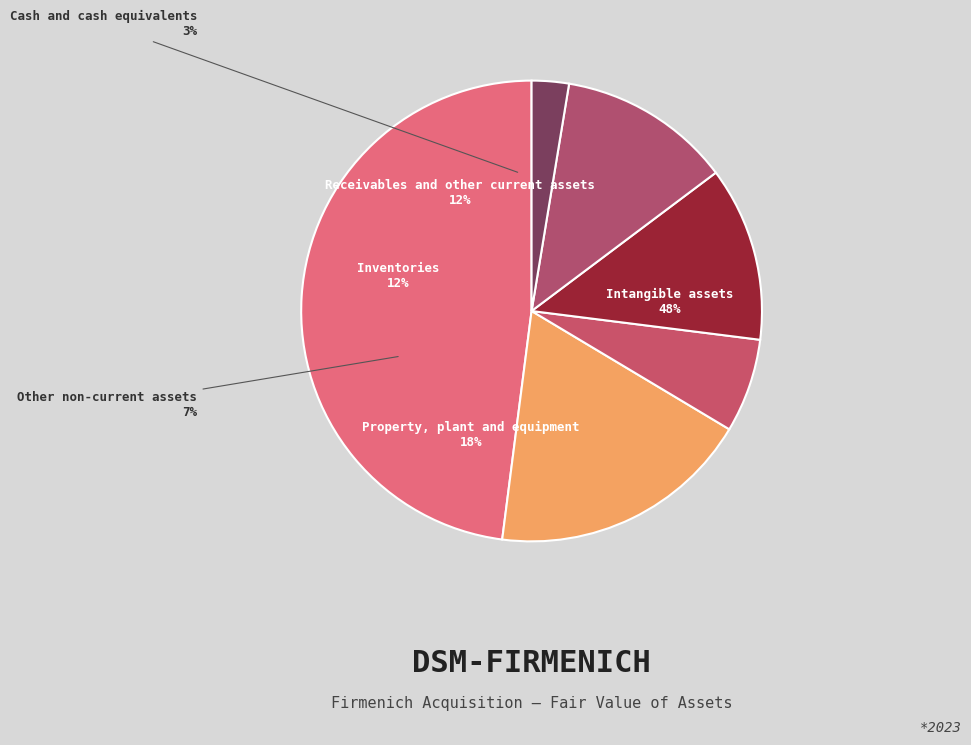

To the nearest percent, what is the average slice percentage?

17%